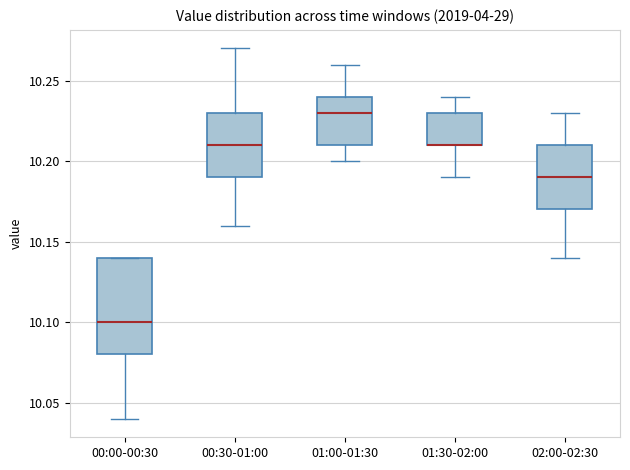

Where does the lower whisker of the box for 01:30-02:00 end on the y-axis? The values are not printed on the chart, so give them approximately, as read against the axis.

10.19